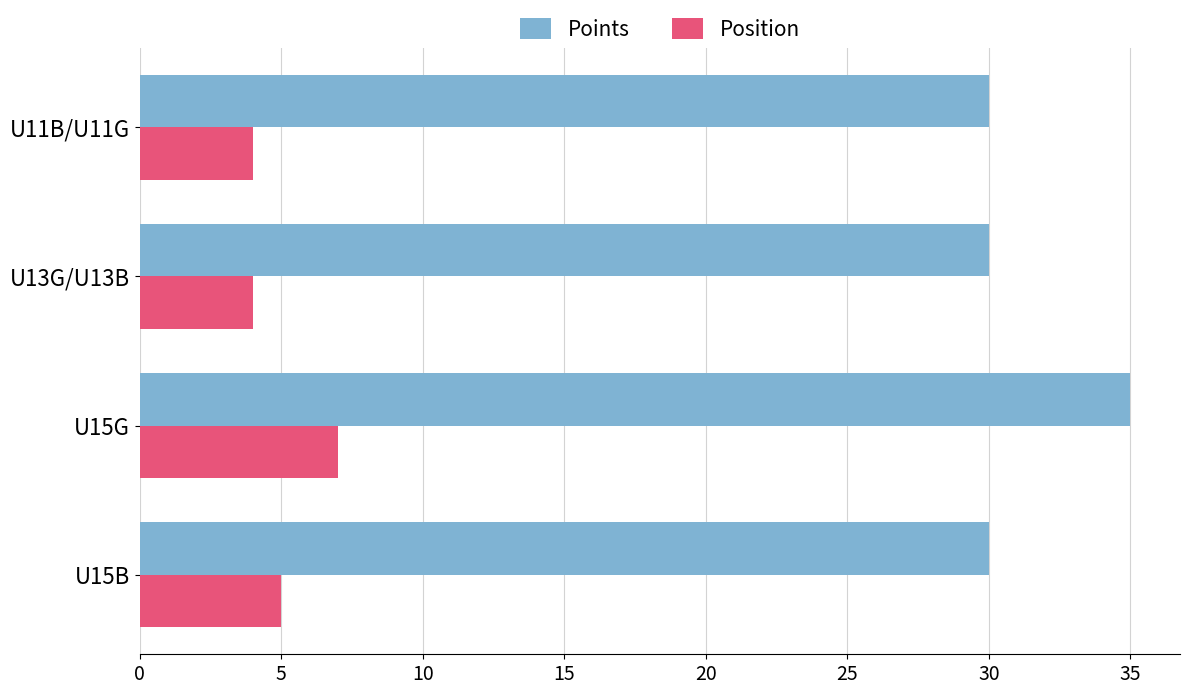

What are all the series names shown in the legend?

Points, Position